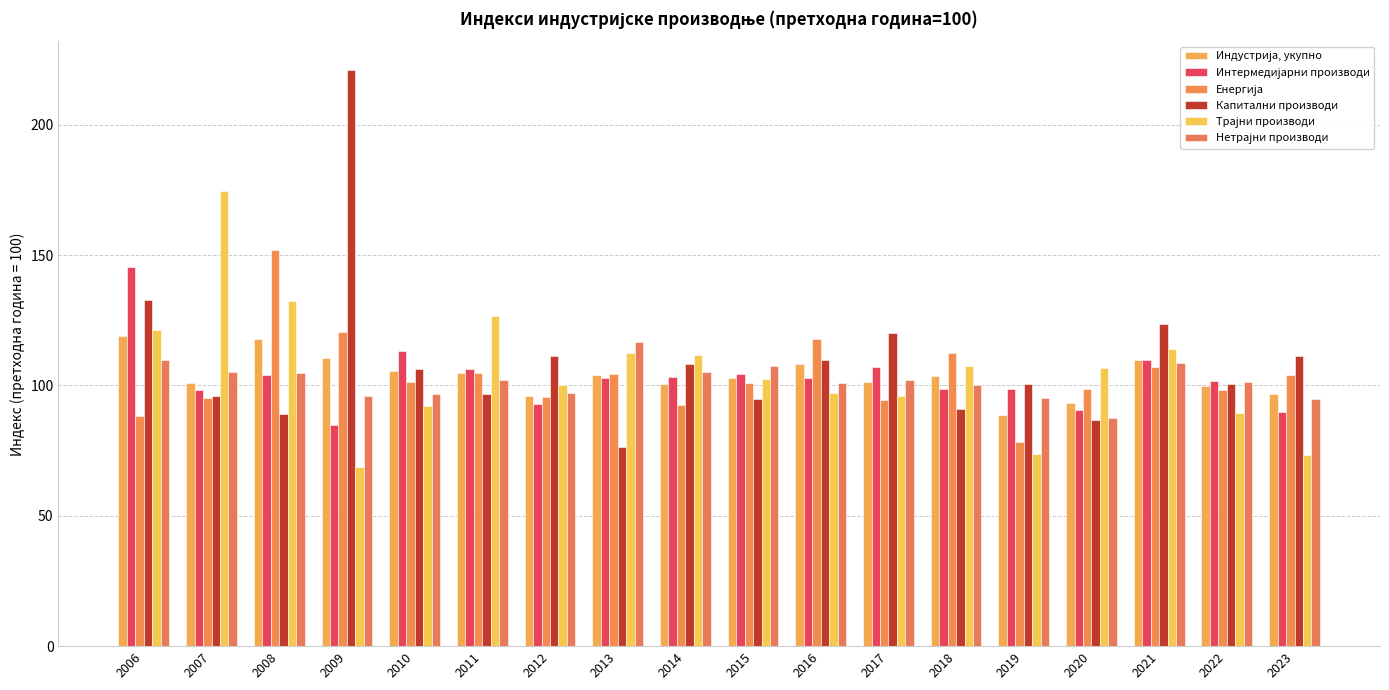

At which category is the sum across all series the highest?

2006